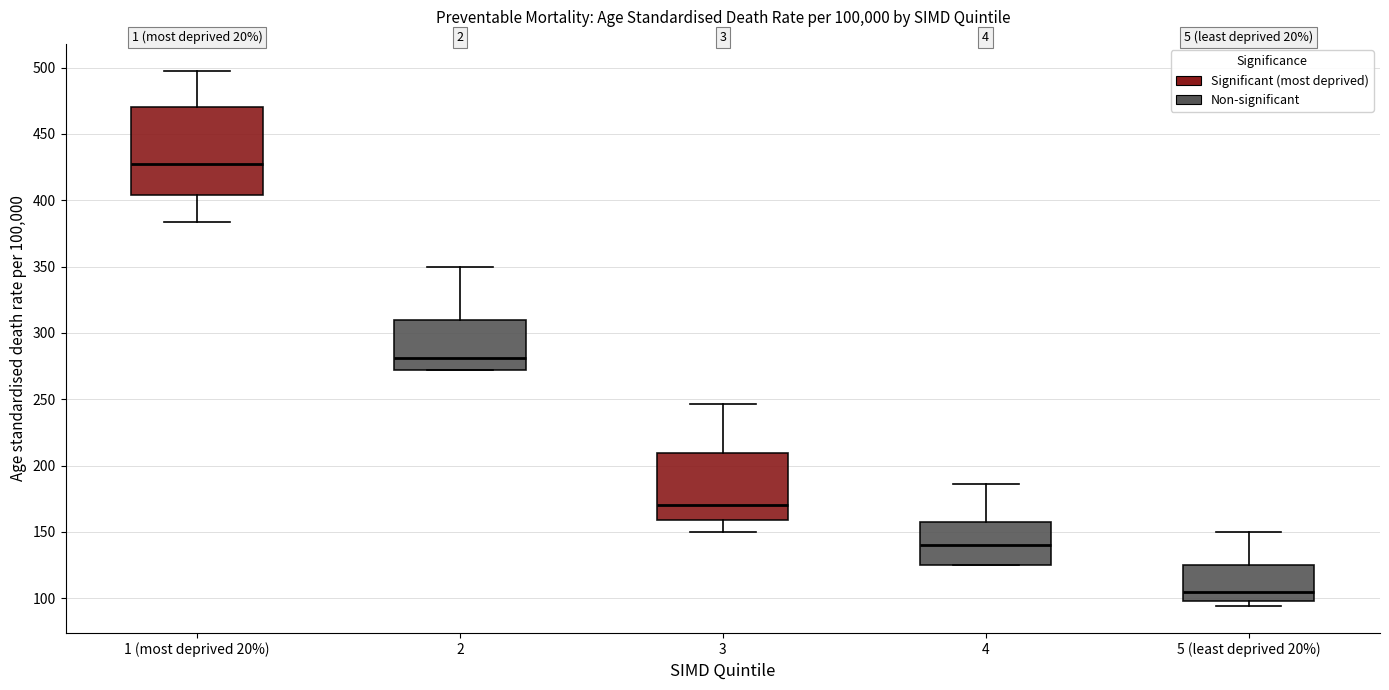

Reading left to right, transcribe this box plot: for each box, give where its median line is, the range the box spans, and where its two whiskers end, as read against the y-axis. The values are not printed on the chart, so give them approximately, as read against the axis.

1 (most deprived 20%): median 425, box 405 to 470, whiskers 385 to 500
2: median 280, box 270 to 310, whiskers 270 to 350
3: median 170, box 160 to 210, whiskers 150 to 245
4: median 140, box 125 to 155, whiskers 125 to 185
5 (least deprived 20%): median 105, box 100 to 125, whiskers 95 to 150